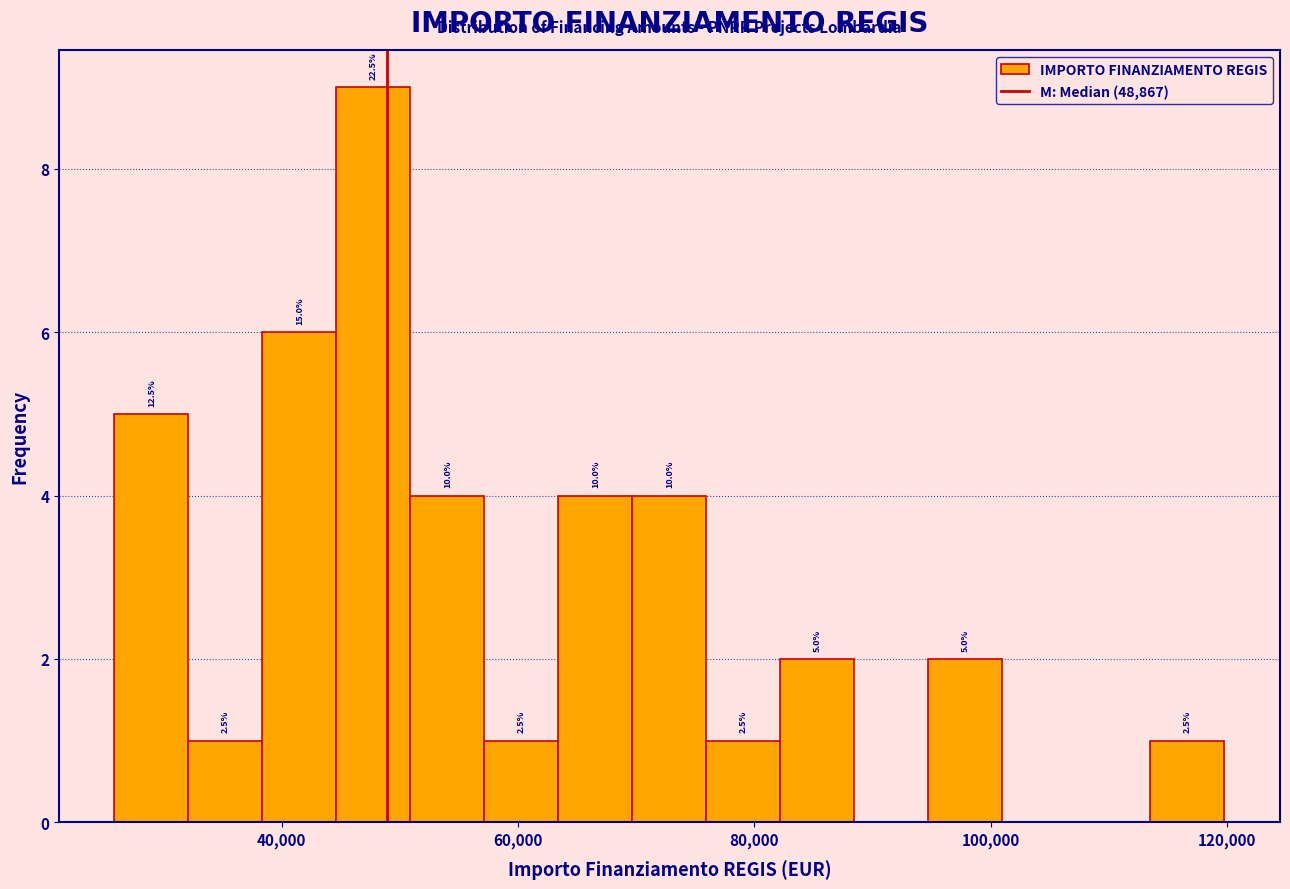

Read against the x-axis, roughly where is the centre of the tallest bar?

48000